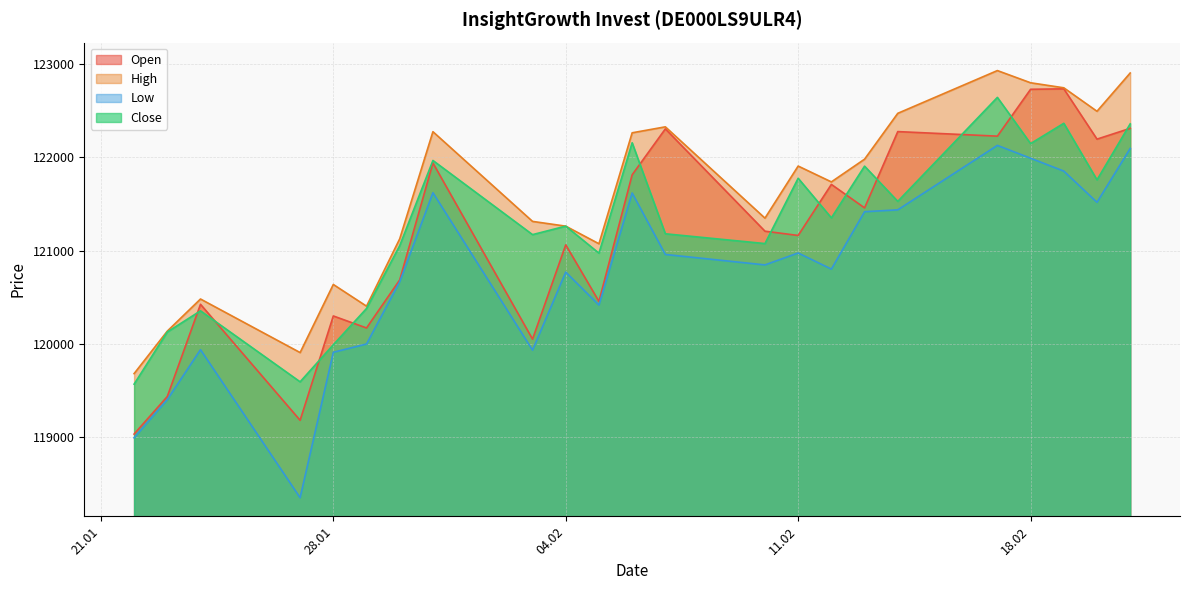

How many intersections are there between Open and Close?

12